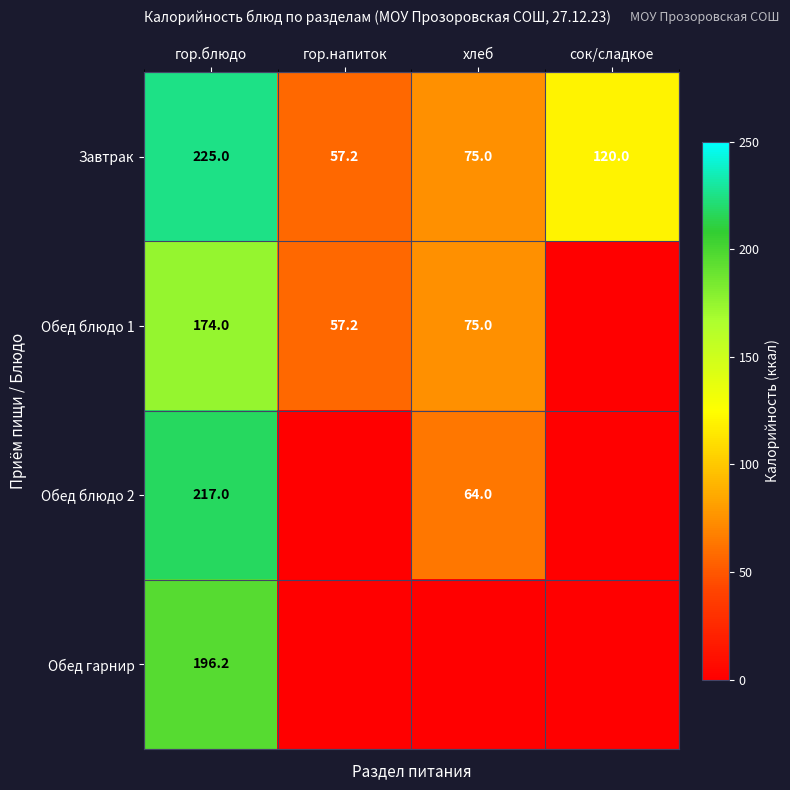

What is the difference between the Обед блюдо 1 values at гор.блюдо and хлеб?

99.0